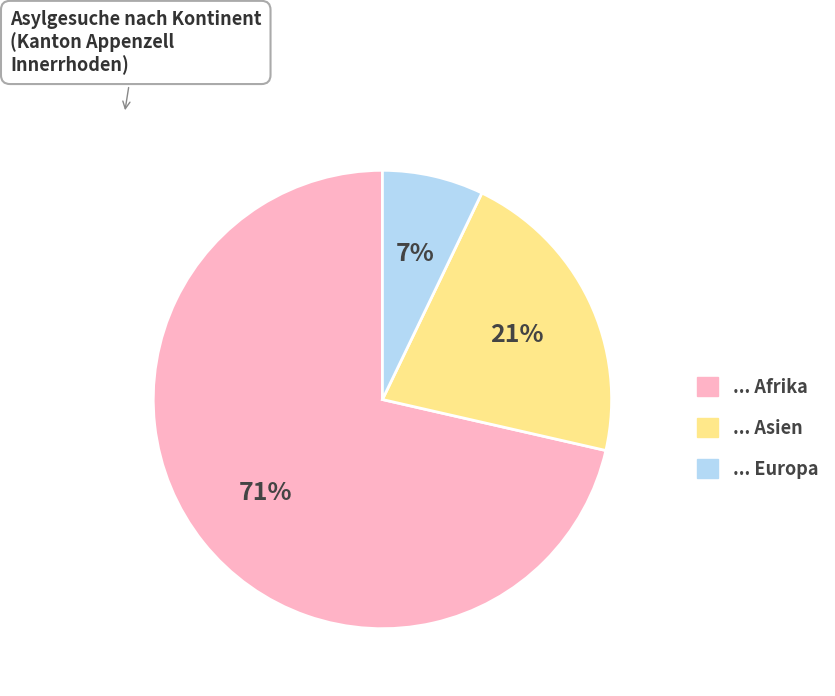

Does any single category account for the majority?

Yes